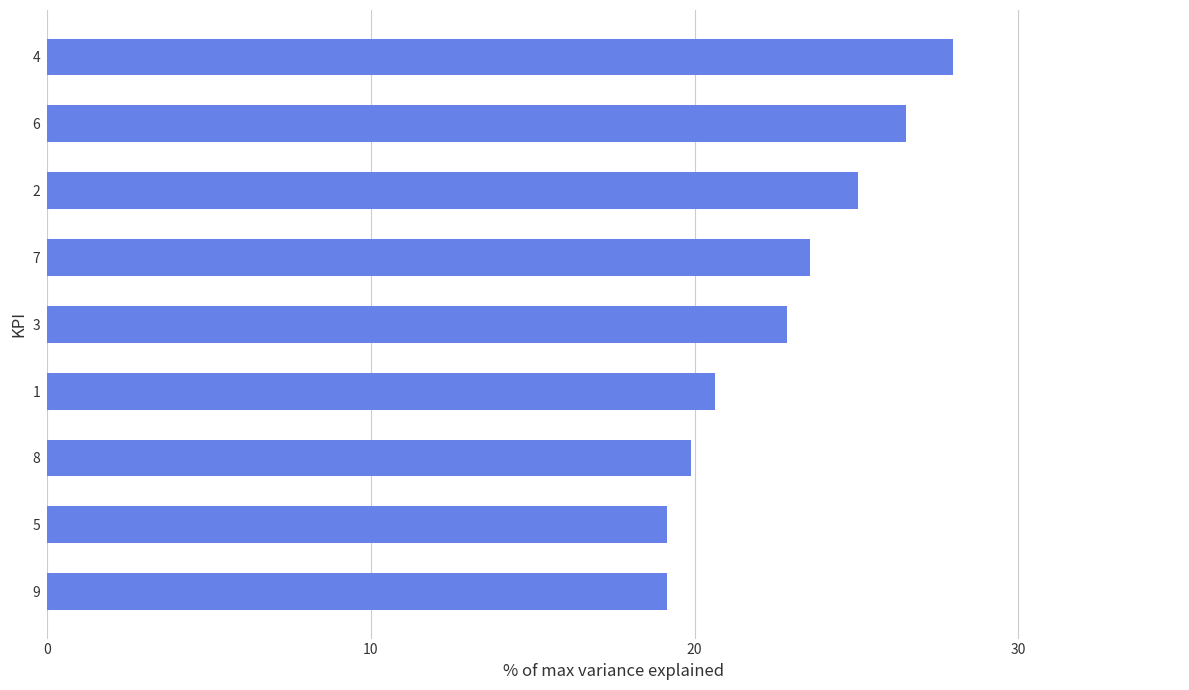

Which has a higher value, 4 or 5?

4